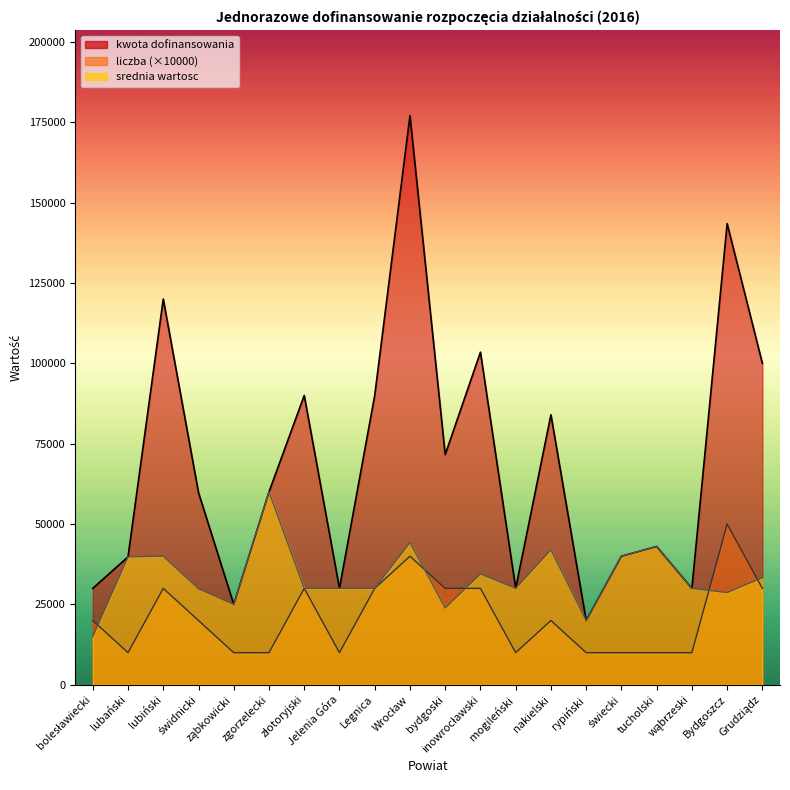

True or false: liczba has more than 0 points higher than both neighbors.

True